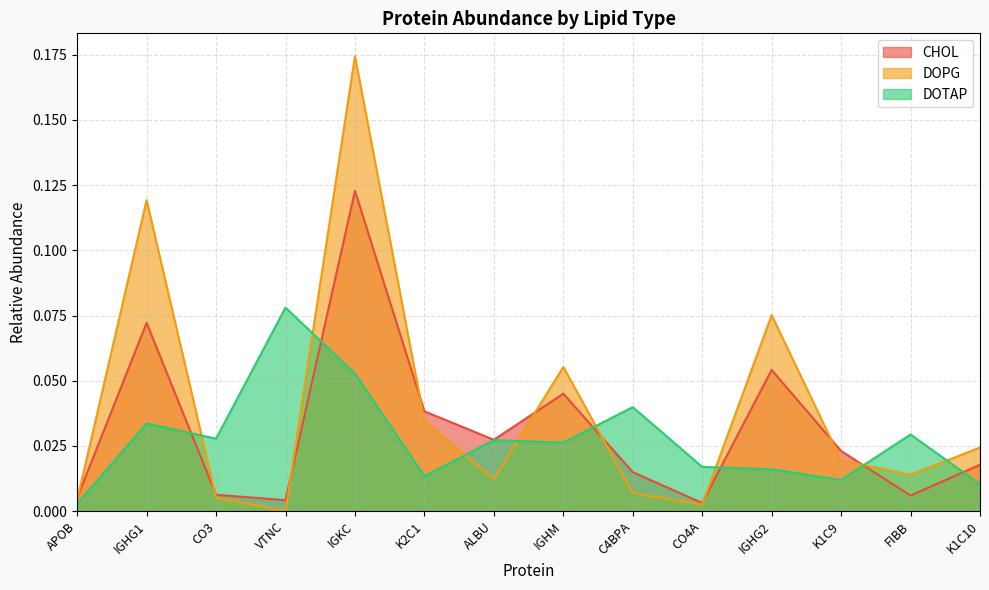

In DOTAP, how many points are lower than both neighbors (excluding endpoints)?

4